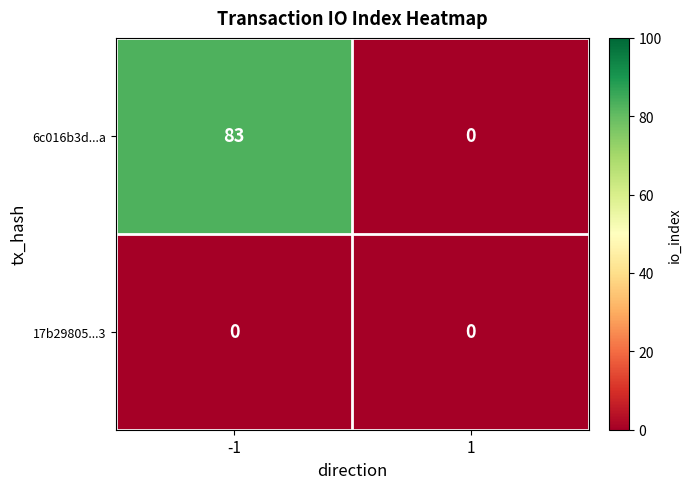

What is the difference between the maximum and minimum values in the 6c016b3d...a series?

83